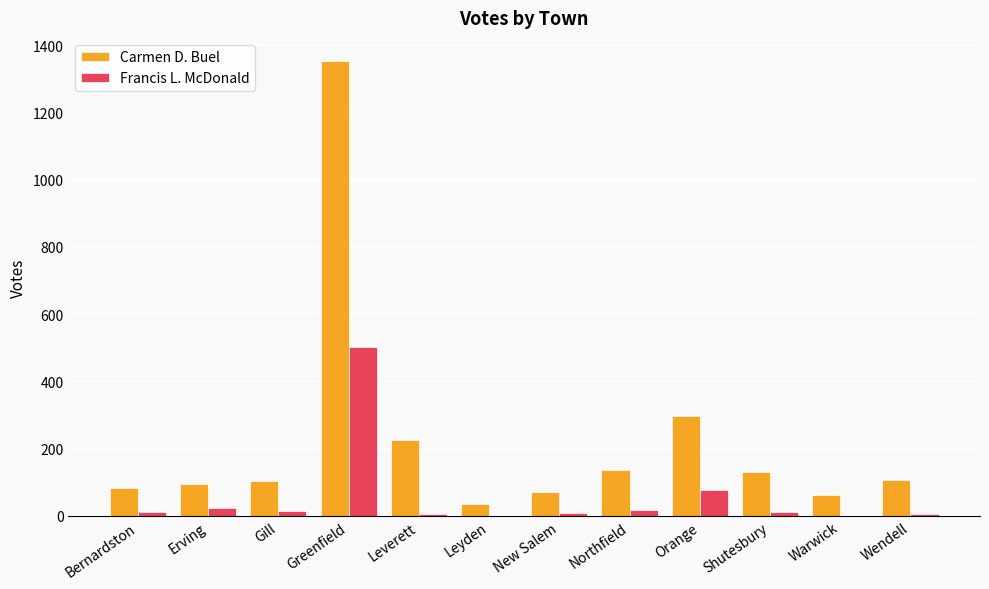

True or false: Carmen D. Buel has a value of 1354 at Greenfield.

True